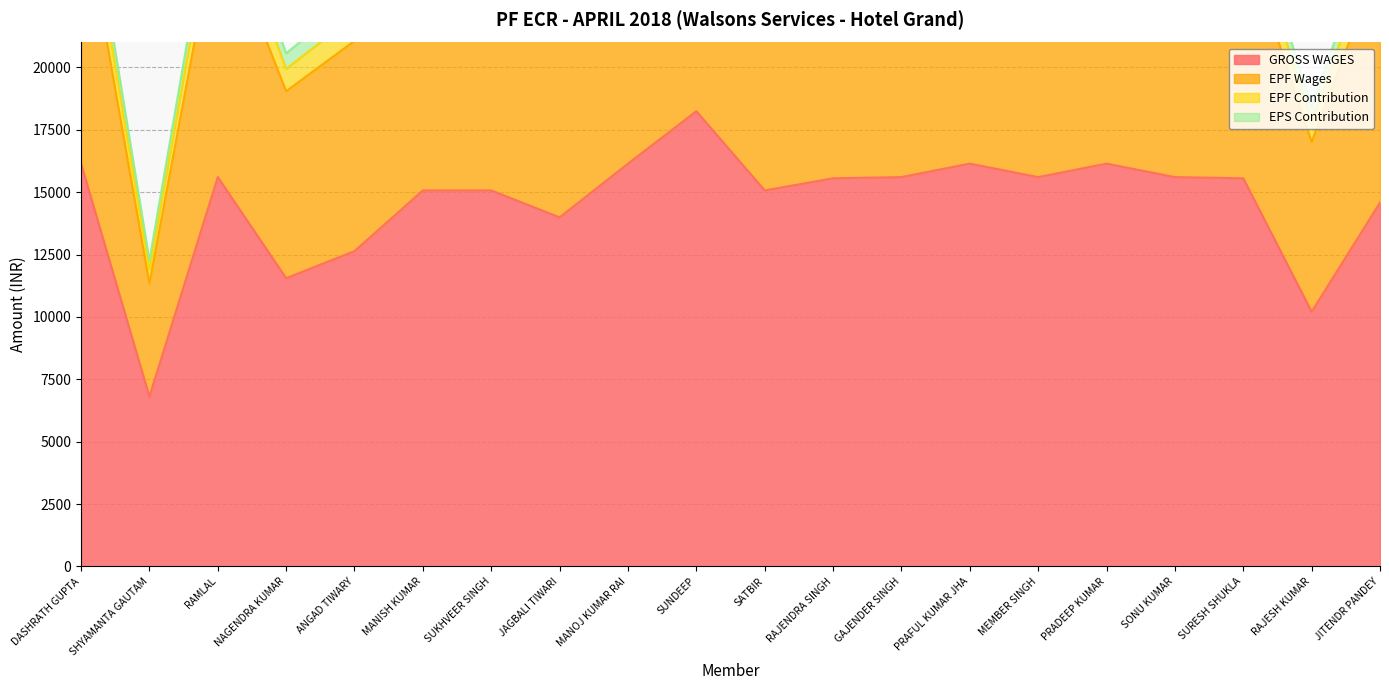

The EPF Wages series shows 29099 at PRADEEP KUMAR. True or false?

True